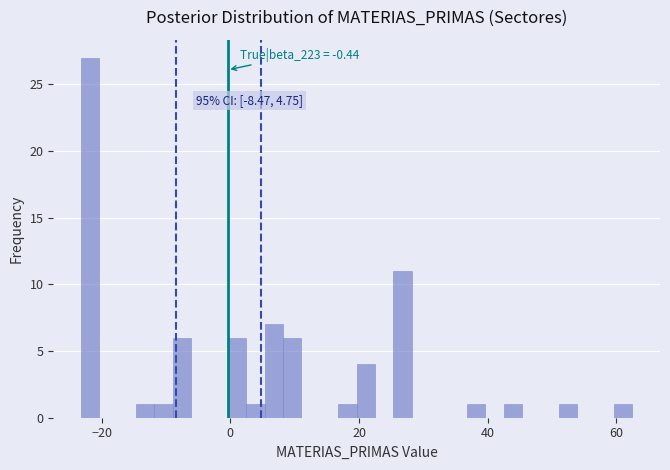

Read against the x-axis, roughly where is the centre of the tallest bar?

-22